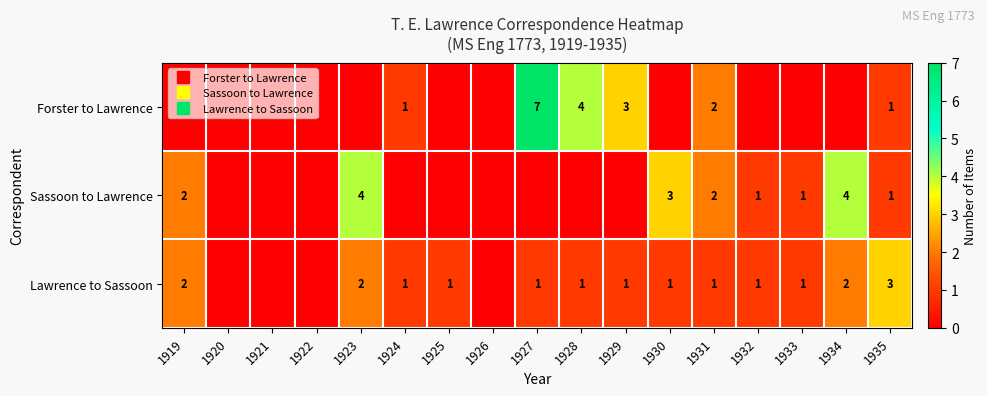

How many categories are shown in the chart?

17